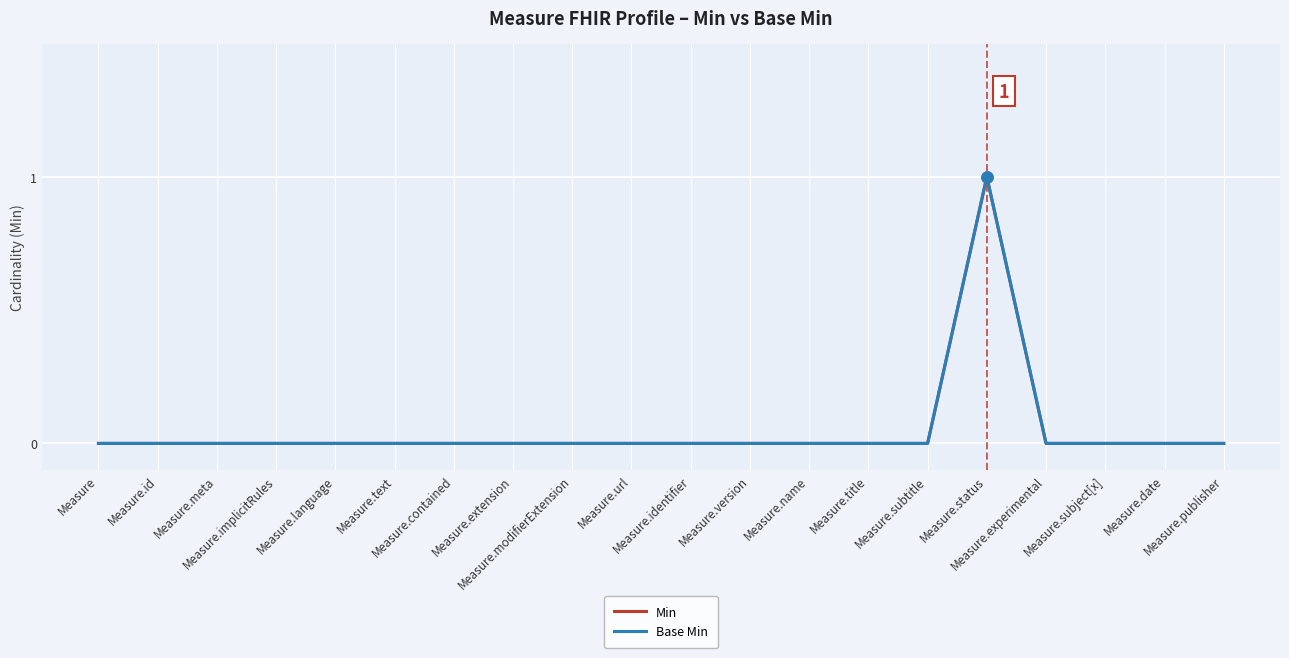

At how many categories does at least one series exceed 0?

1